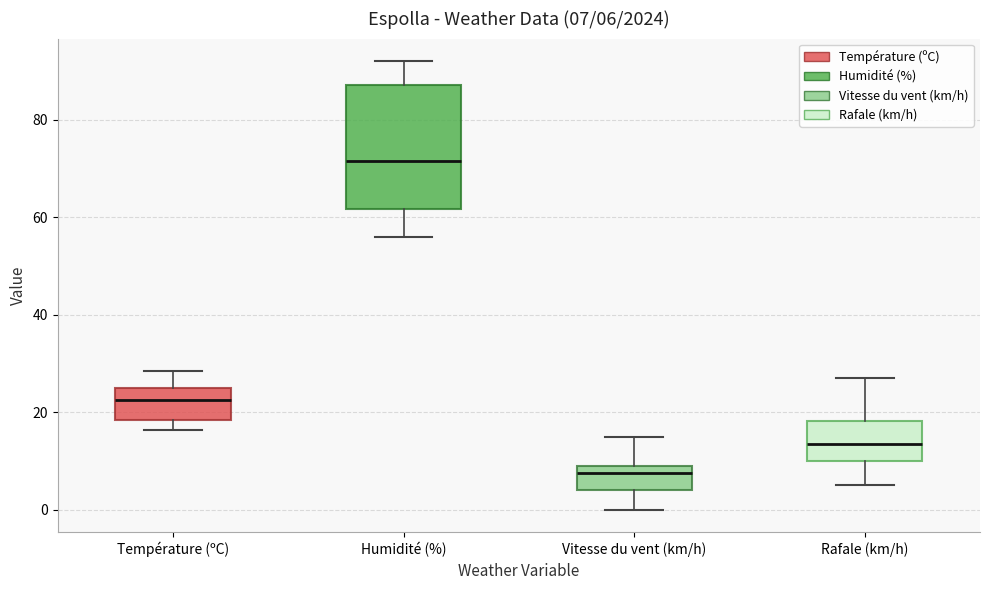

Which box's median line is the lowest?

Vitesse du vent (km/h)